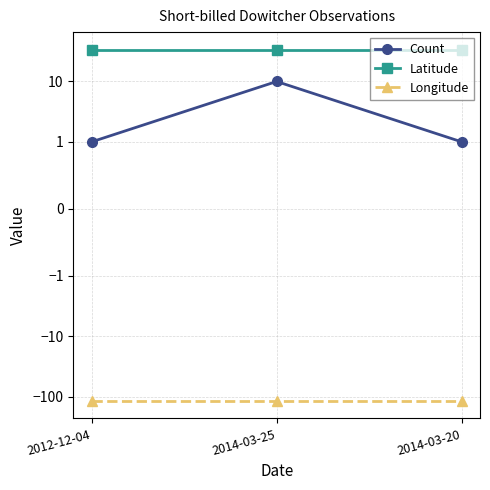

At which category is the sum across all series the highest?

2014-03-25